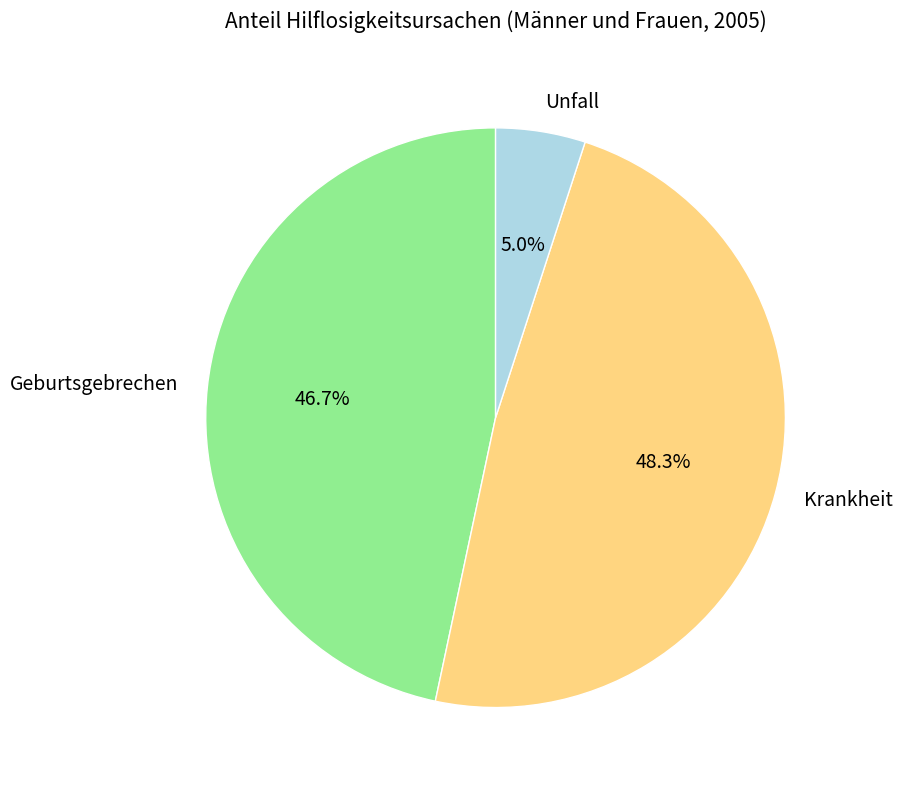

To the nearest percent, what percentage of the pie is Unfall?

5%